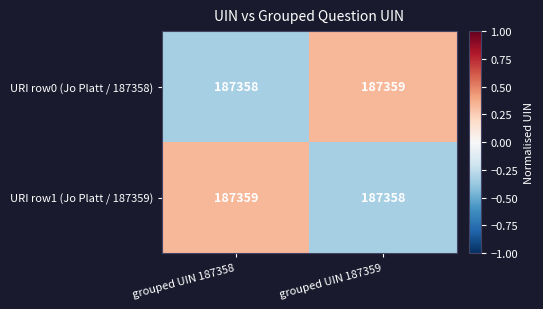

Rank the series at grouped UIN 187358 from lowest to highest value.

URI row0 (Jo Platt / 187358), URI row1 (Jo Platt / 187359)